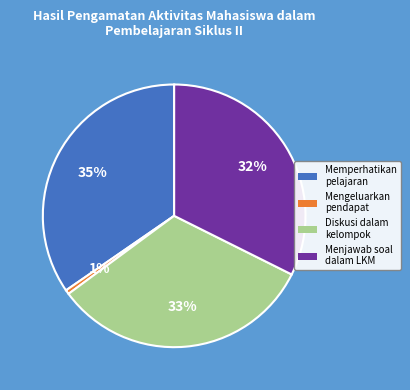

Is there a majority slice in this chart?

No